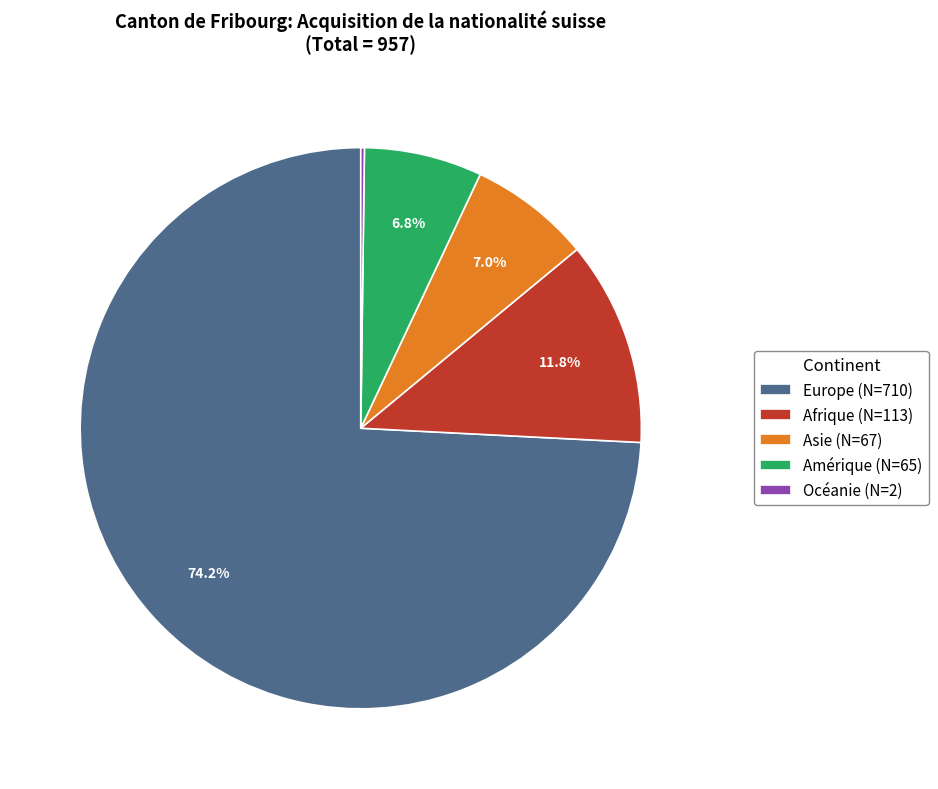

What percentage is NOT represented by Amérique (N=65)?

93.2%